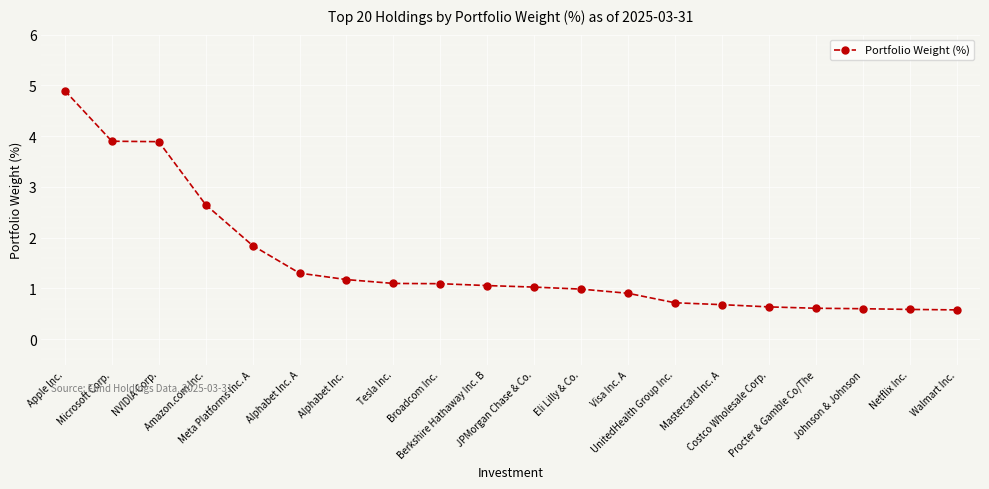

What is the label of the 11th point from the left?

JPMorgan Chase & Co.